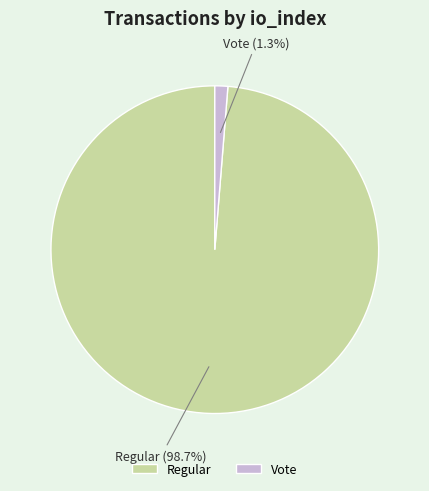

Which slice is the smallest?

Vote